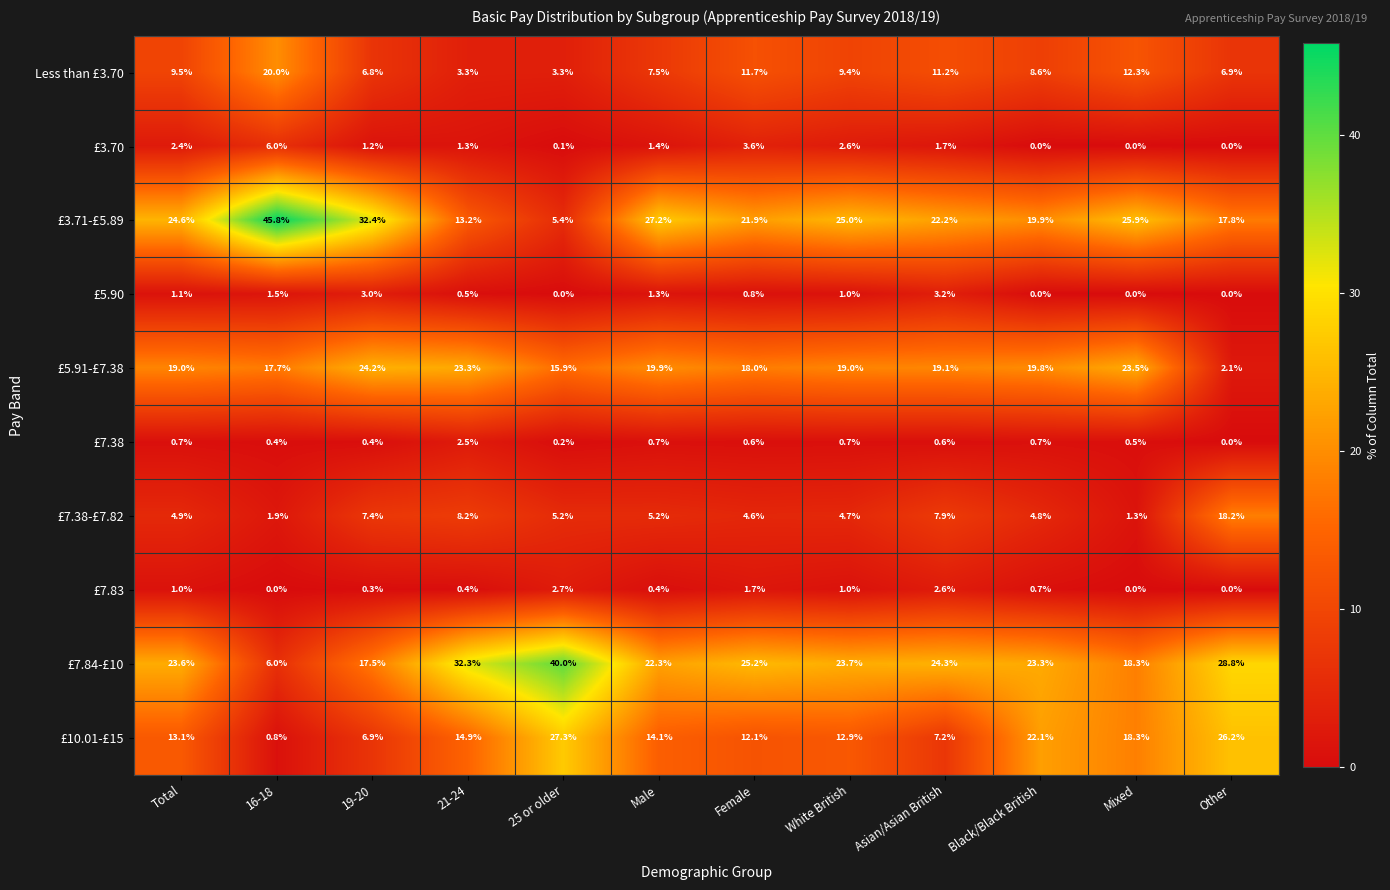

What is the total value across all series at Mixed?

100.1